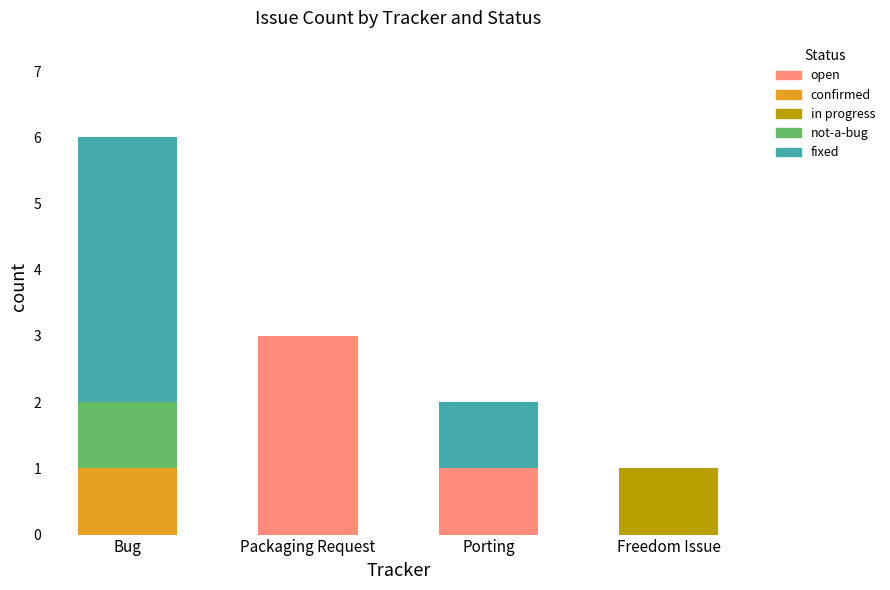

Reading left to right, transcribe the values for open.

Bug=0	Packaging Request=3	Porting=1	Freedom Issue=0